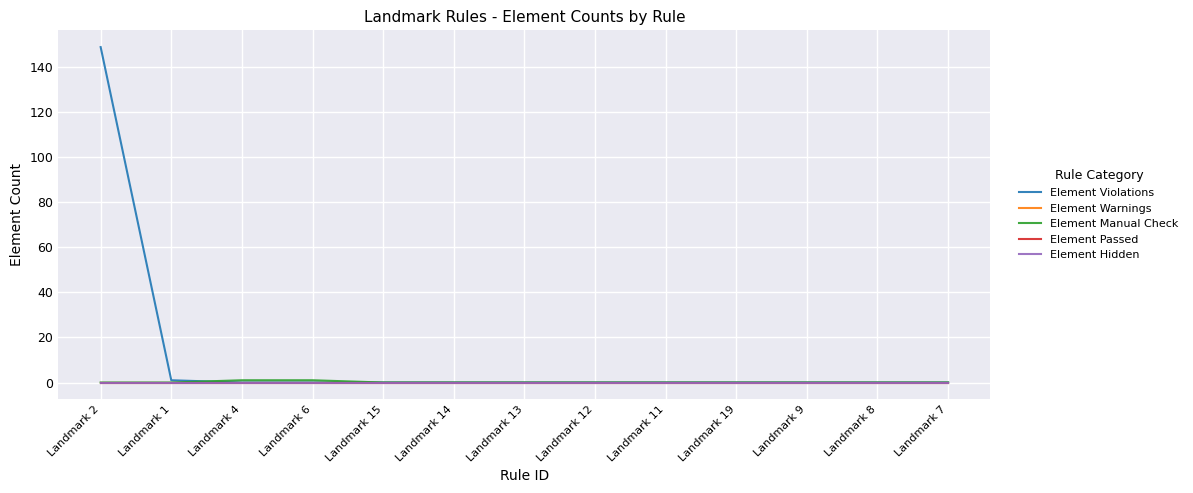

Reading left to right, transcribe all the data shown in this chart.

Element Violations: Landmark 2=149	Landmark 1=1	Landmark 4=0	Landmark 6=0	Landmark 15=0	Landmark 14=0	Landmark 13=0	Landmark 12=0	Landmark 11=0	Landmark 19=0	Landmark 9=0	Landmark 8=0	Landmark 7=0
Element Warnings: Landmark 2=0	Landmark 1=0	Landmark 4=0	Landmark 6=0	Landmark 15=0	Landmark 14=0	Landmark 13=0	Landmark 12=0	Landmark 11=0	Landmark 19=0	Landmark 9=0	Landmark 8=0	Landmark 7=0
Element Manual Check: Landmark 2=0	Landmark 1=0	Landmark 4=1	Landmark 6=1	Landmark 15=0	Landmark 14=0	Landmark 13=0	Landmark 12=0	Landmark 11=0	Landmark 19=0	Landmark 9=0	Landmark 8=0	Landmark 7=0
Element Passed: Landmark 2=0	Landmark 1=0	Landmark 4=0	Landmark 6=0	Landmark 15=0	Landmark 14=0	Landmark 13=0	Landmark 12=0	Landmark 11=0	Landmark 19=0	Landmark 9=0	Landmark 8=0	Landmark 7=0
Element Hidden: Landmark 2=0	Landmark 1=0	Landmark 4=0	Landmark 6=0	Landmark 15=0	Landmark 14=0	Landmark 13=0	Landmark 12=0	Landmark 11=0	Landmark 19=0	Landmark 9=0	Landmark 8=0	Landmark 7=0